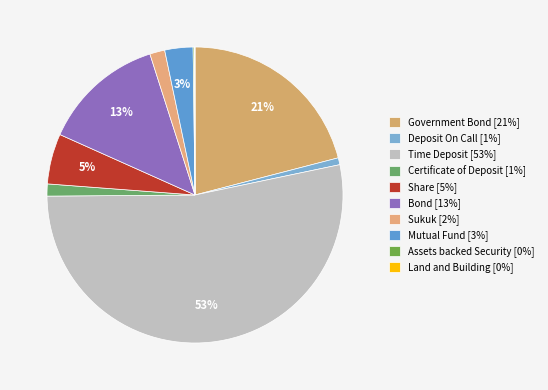

Is it true that Time Deposit is 53% of the pie?

True